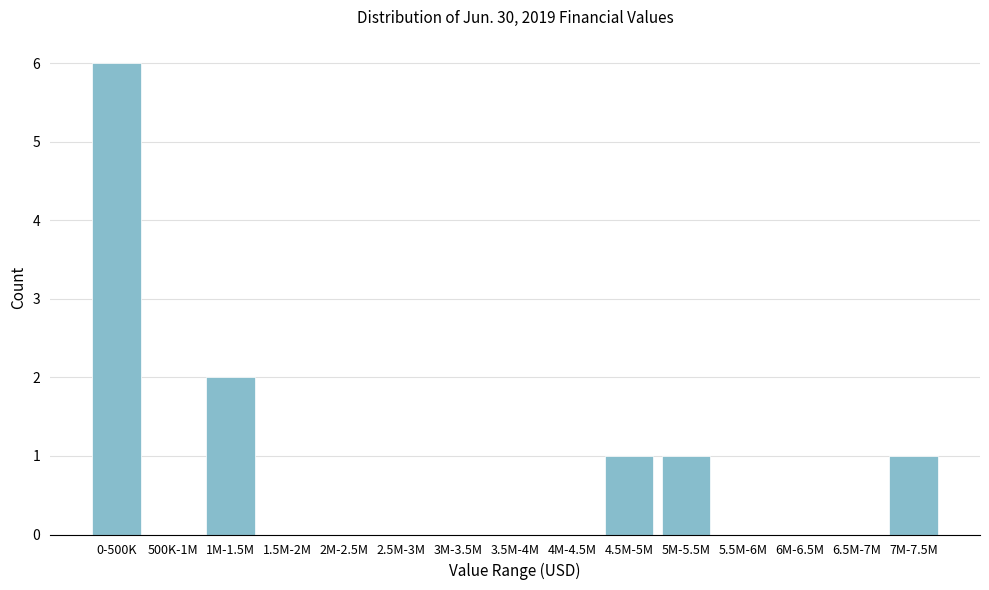

Reading right to left, extract all data points from this chart.

7M-7.5M=1	6.5M-7M=0	6M-6.5M=0	5.5M-6M=0	5M-5.5M=1	4.5M-5M=1	4M-4.5M=0	3.5M-4M=0	3M-3.5M=0	2.5M-3M=0	2M-2.5M=0	1.5M-2M=0	1M-1.5M=2	500K-1M=0	0-500K=6